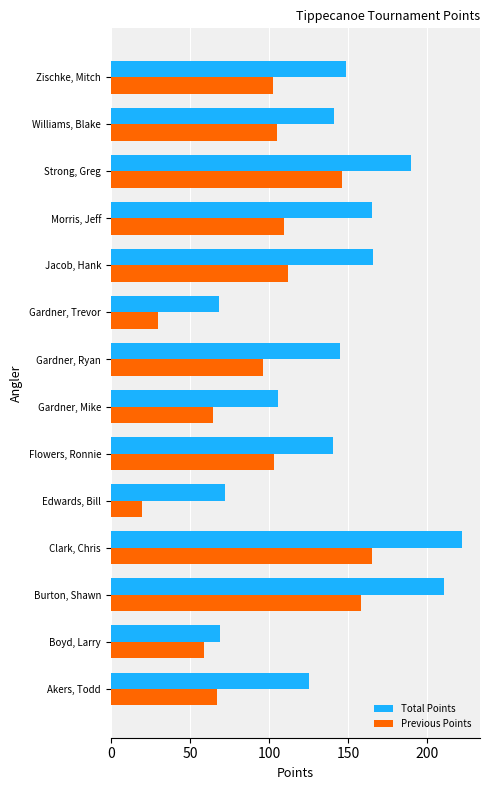

What is the difference between the second highest and second lowest values in the Previous Points series?

128.3